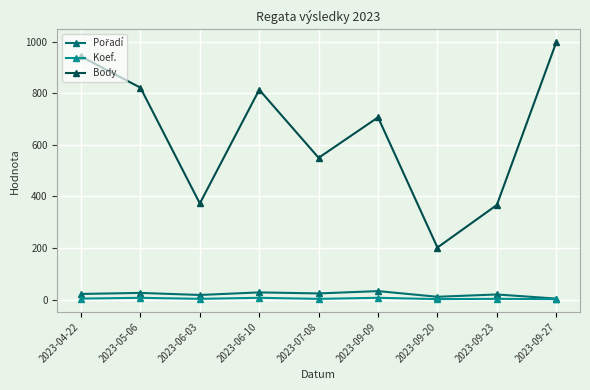

True or false: Body and Koef. intersect in this chart.

False